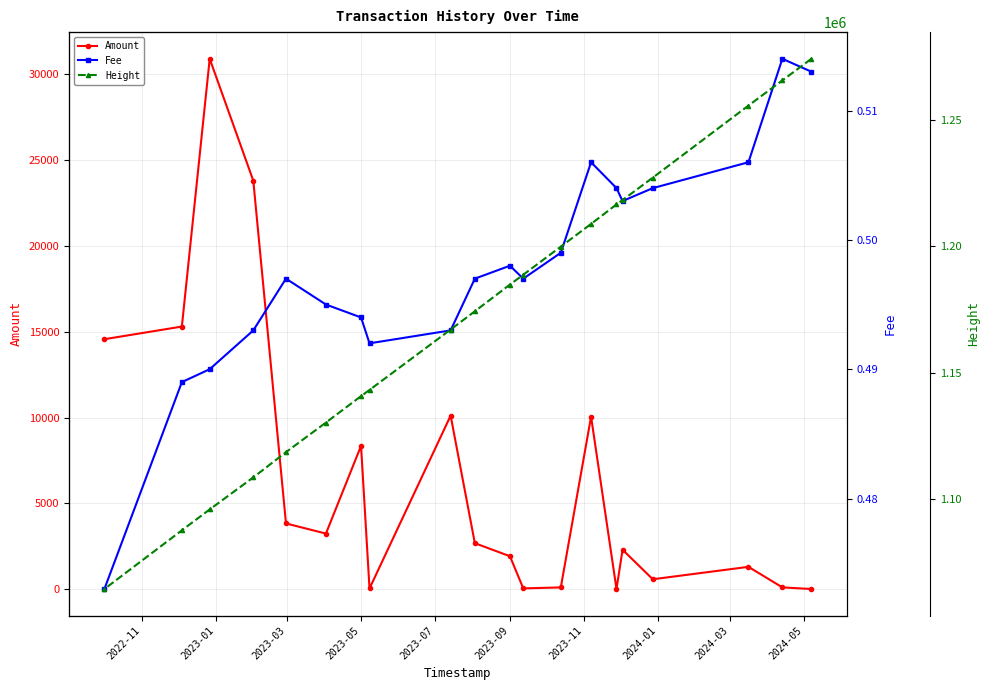

What is the difference between the maximum and minimum values in the Amount series?

30892.0